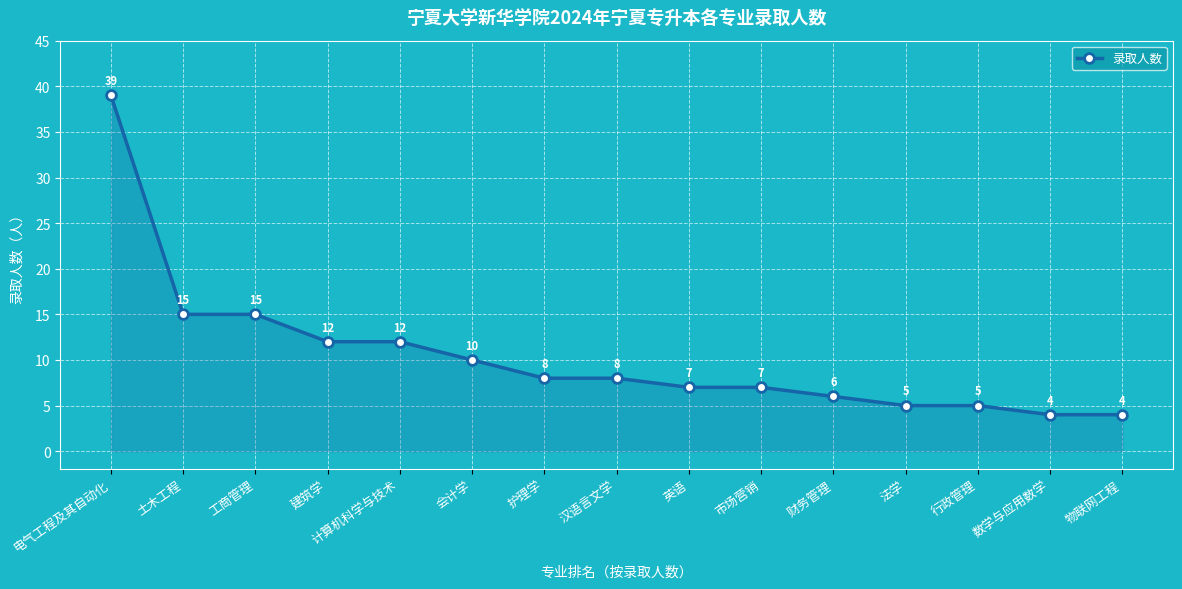

What position from the right is 工商管理?

13